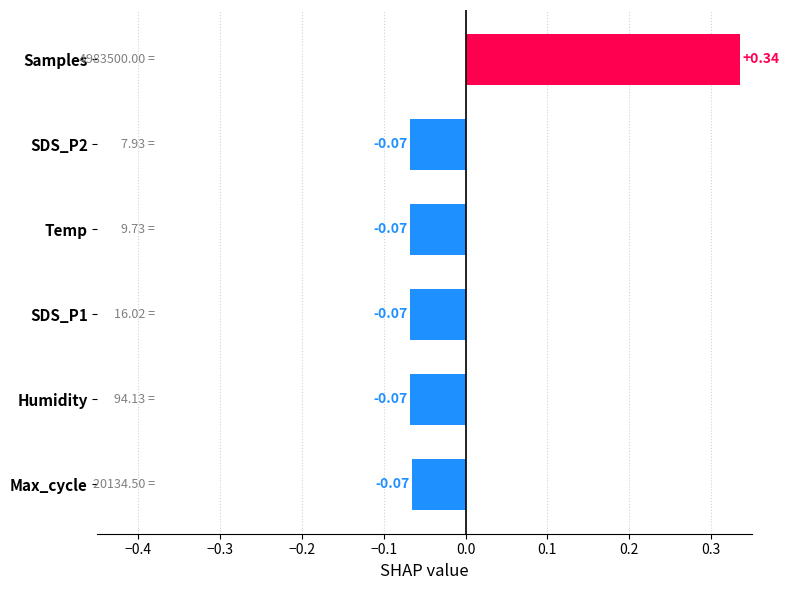

What is the change in value from Max_cycle to Samples?

+0.4